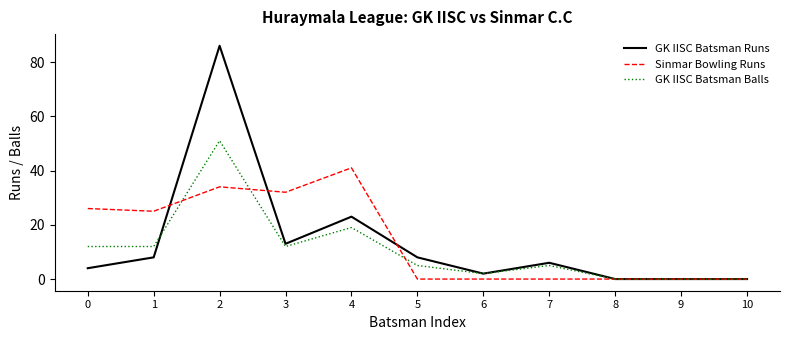

Rank the series by their maximum value, from highest to lowest.

GK IISC Batsman Runs, GK IISC Batsman Balls, Sinmar Bowling Runs